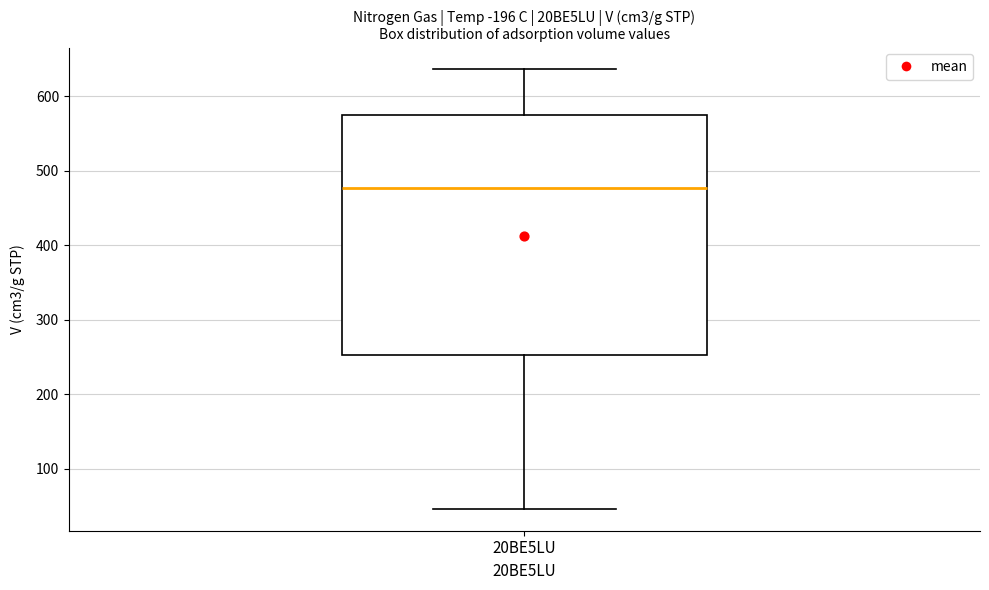

Transcribe this box plot: give where the median line is, the range the box spans, and where the two whiskers end, as read against the y-axis. The values are not printed on the chart, so give them approximately, as read against the axis.

median 480, box 250 to 570, whiskers 50 to 640